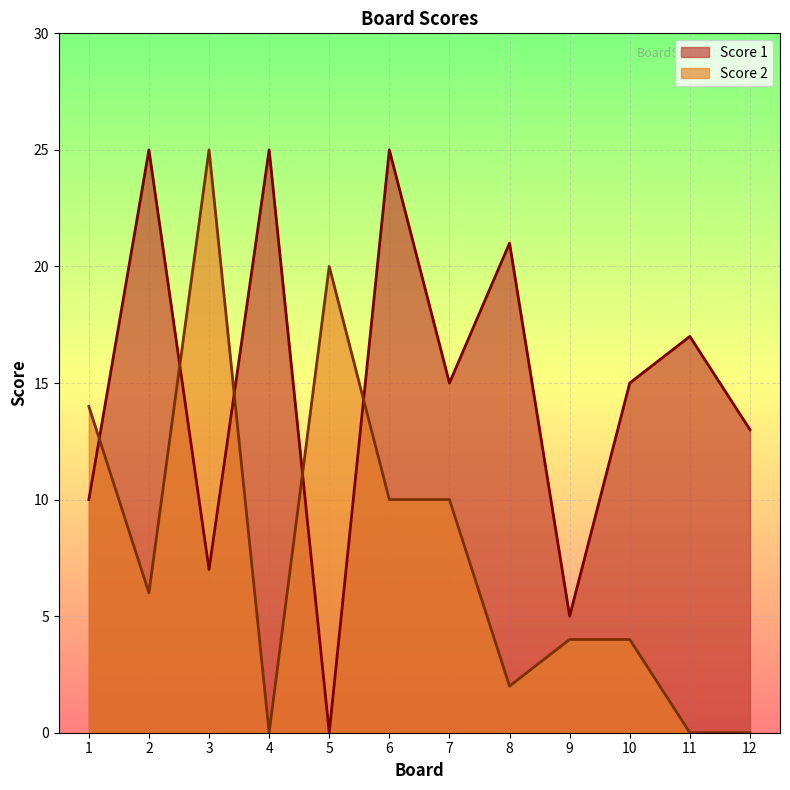

What are all the series names shown in the legend?

Score 1, Score 2